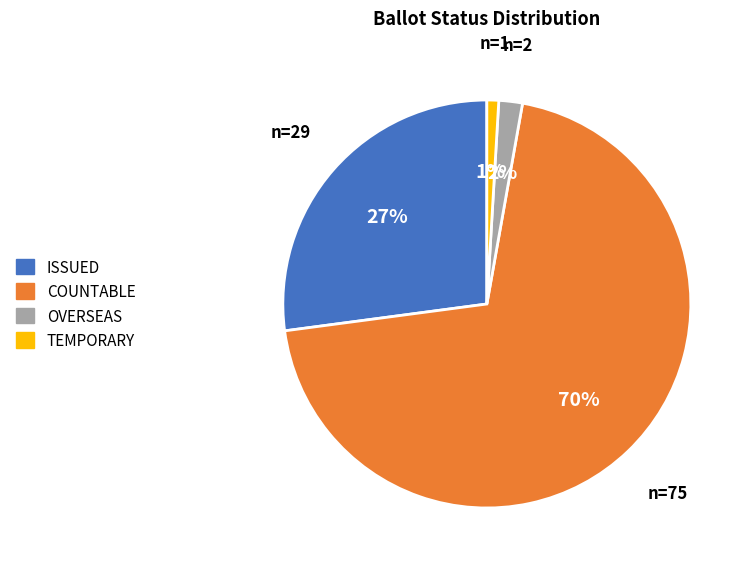

How many slices are in this pie chart?

4